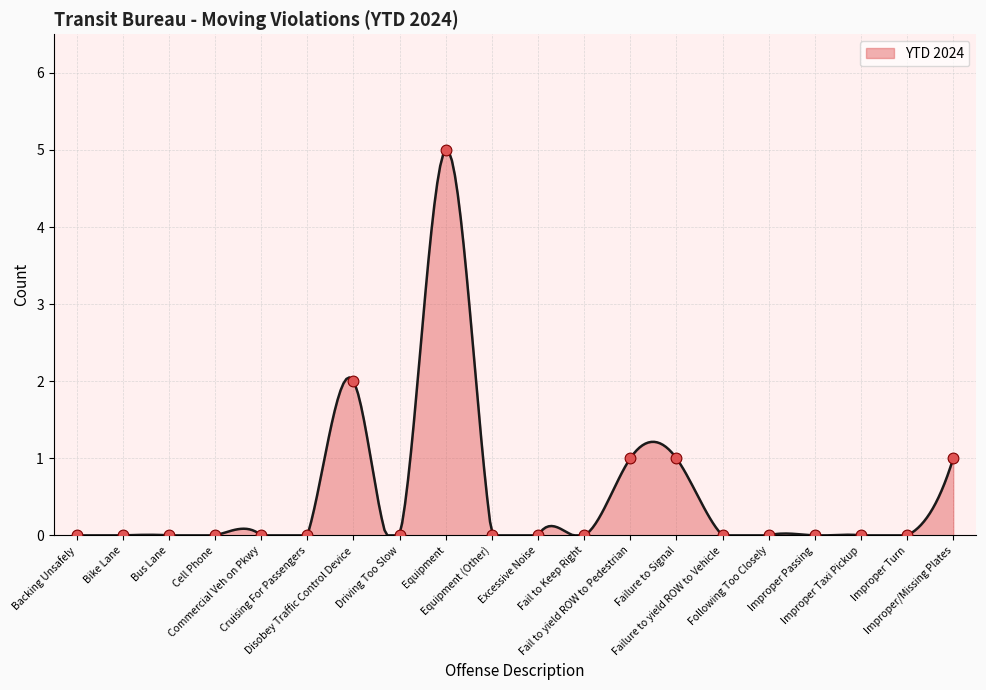

Between Bus Lane and Equipment, which is larger?

Equipment